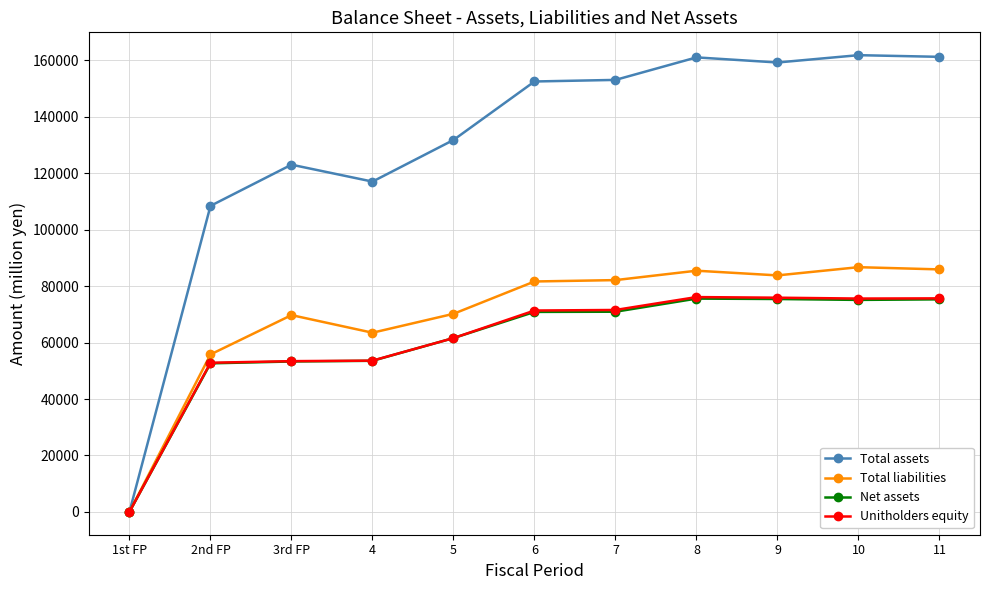

True or false: Total assets has a value of 161815 at 10.

True